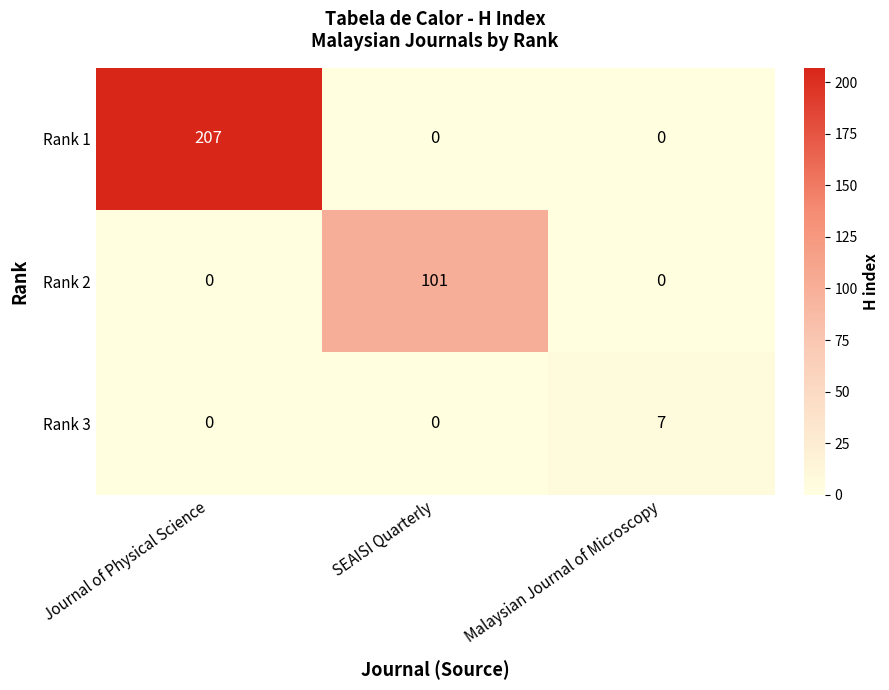

Reading right to left, transcribe all the data shown in this chart.

Rank 1: Malaysian Journal of Microscopy=0	SEAISI Quarterly=0	Journal of Physical Science=207
Rank 2: Malaysian Journal of Microscopy=0	SEAISI Quarterly=101	Journal of Physical Science=0
Rank 3: Malaysian Journal of Microscopy=7	SEAISI Quarterly=0	Journal of Physical Science=0